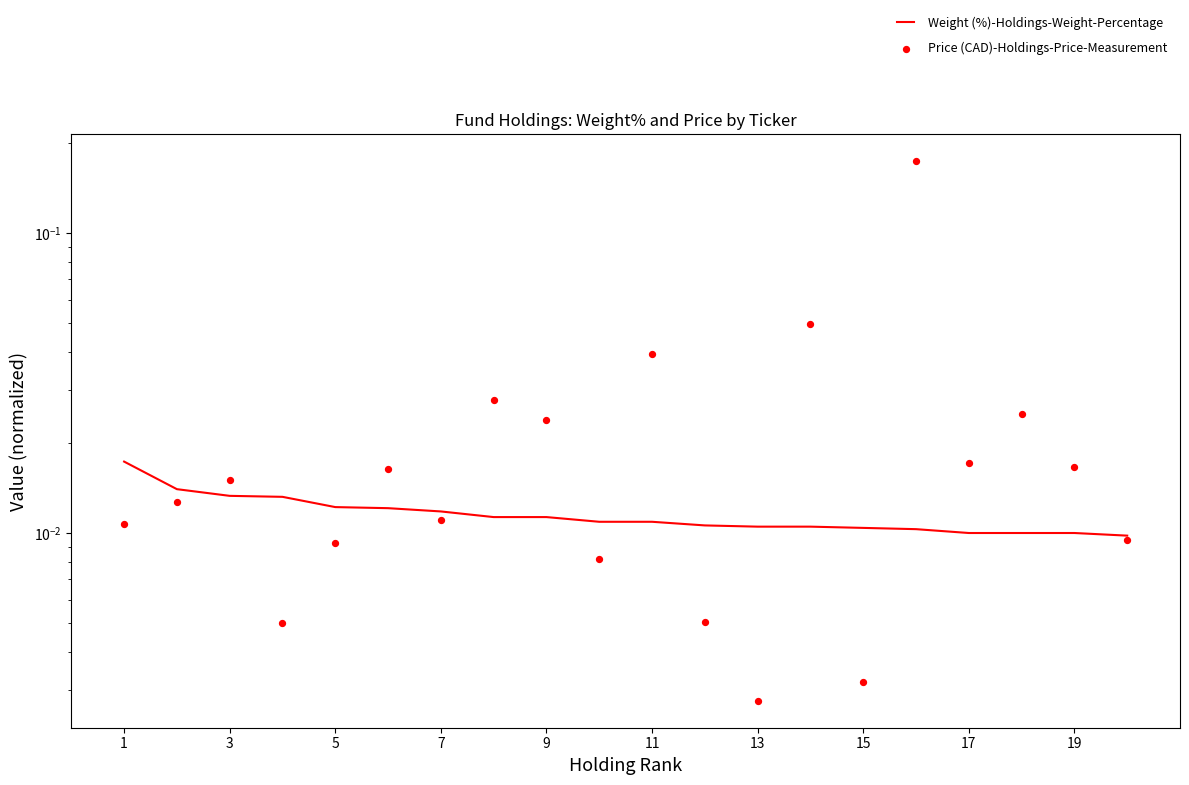

Is the value of Price (CAD)-Holdings-Price-Measurement at 11 greater than the value of Weight (%)-Holdings-Weight-Percentage at 10?

Yes